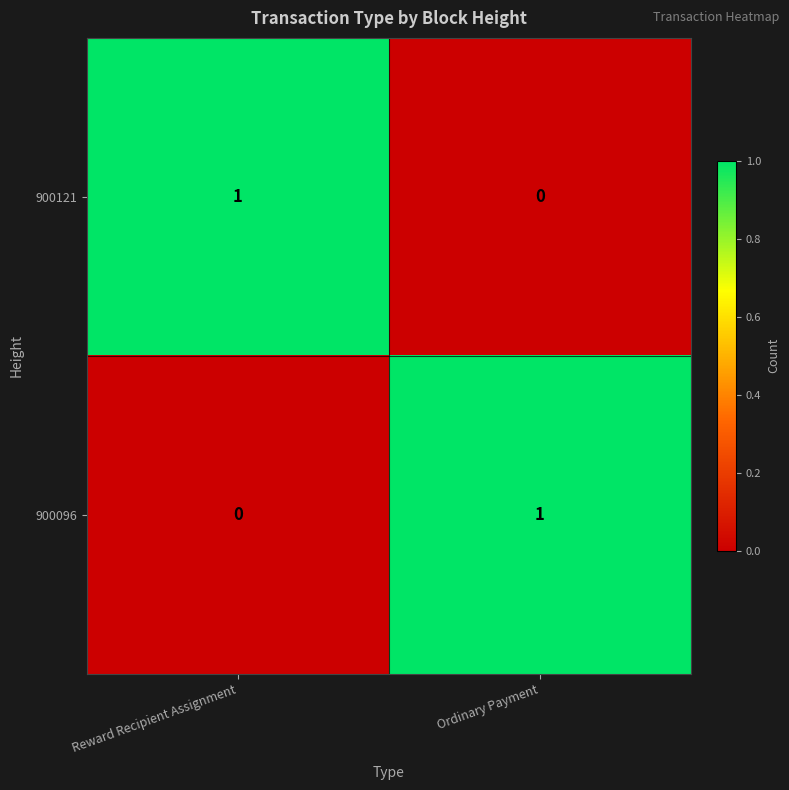

How many values in 900096 are above zero?

1